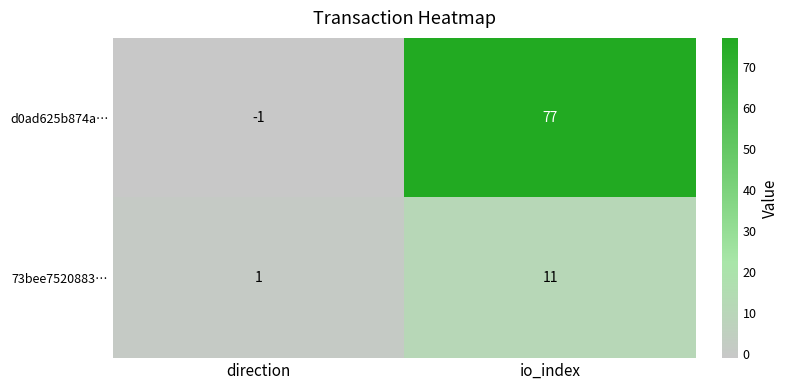

Which series has the largest range (max minus min)?

d0ad625b874a…